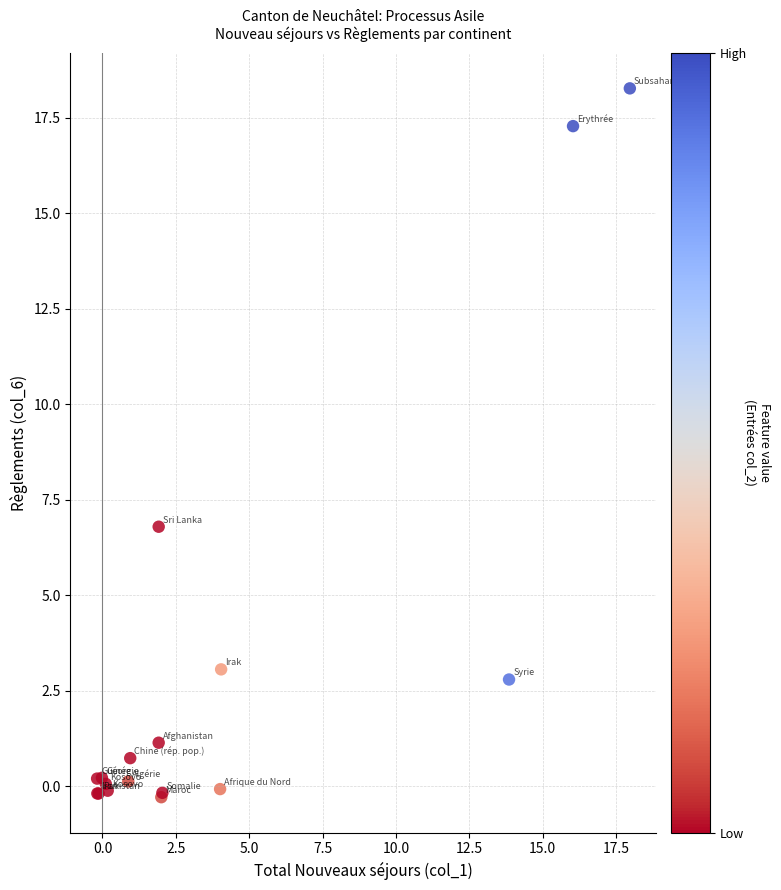

What Y value in the scatter plot is closest to 8?

6.8